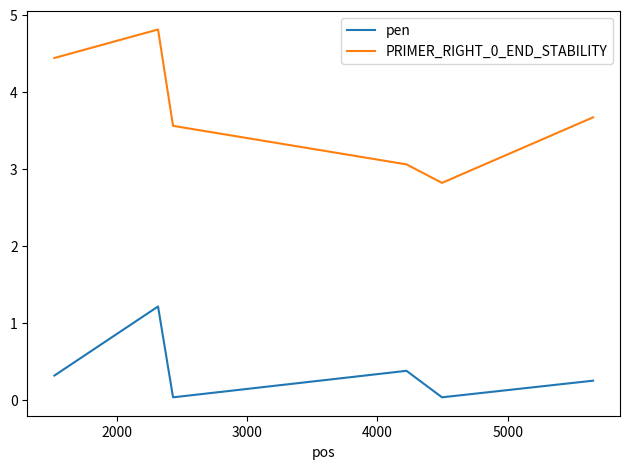

What is the greatest value displayed?

4.8